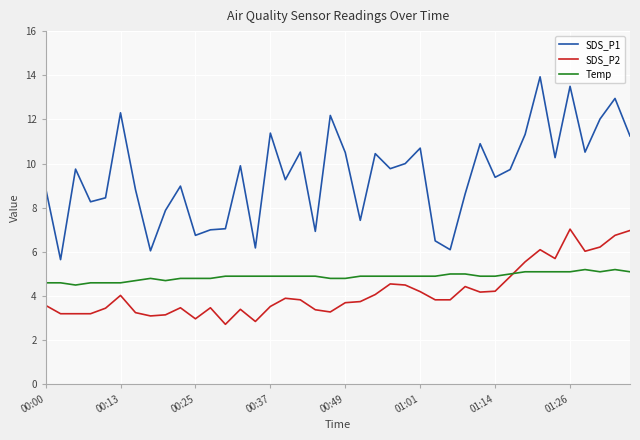

Which series has the largest total across all categories?

SDS_P1